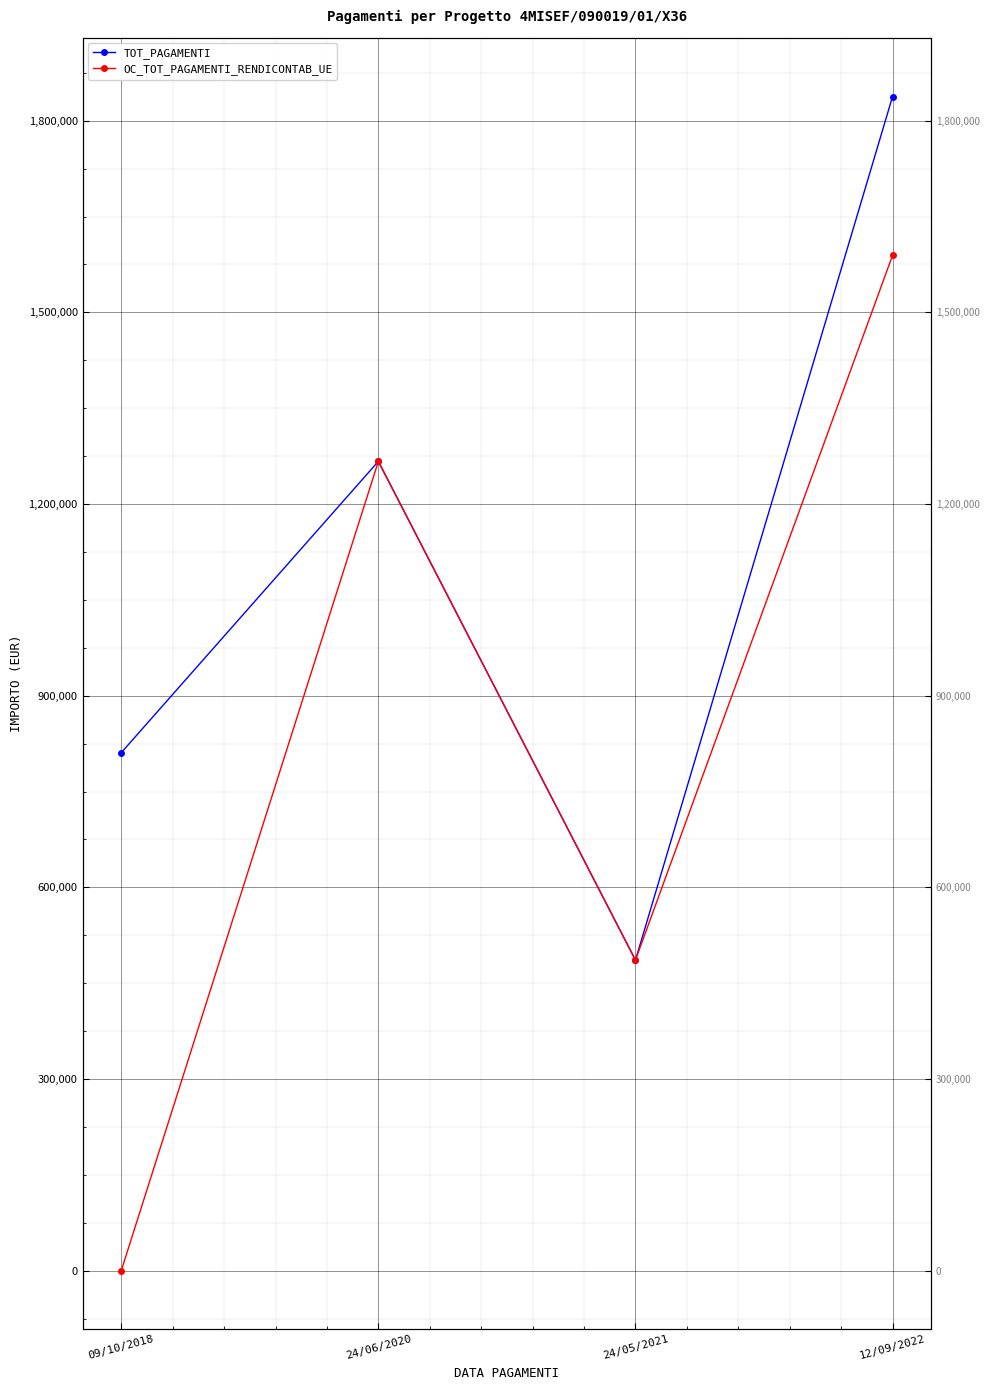

What is the difference between the second highest and minimum values in the OC_TOT_PAGAMENTI_RENDICONTAB_UE series?

1266830.0